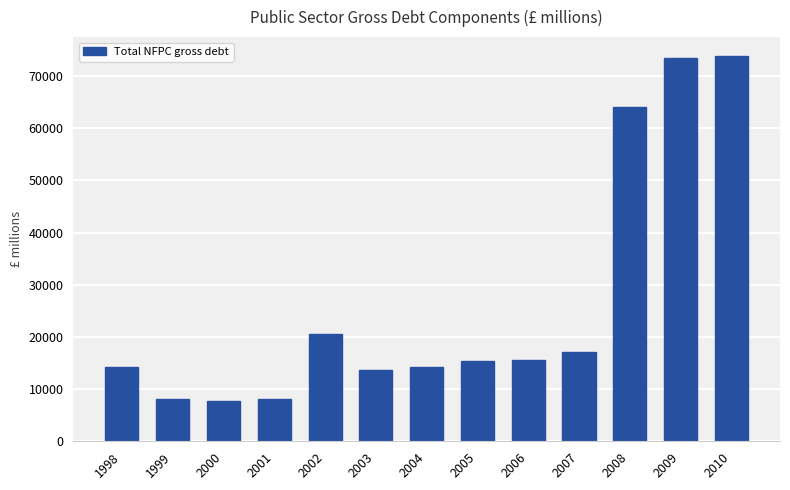

What is the difference between the maximum and minimum values?

66055